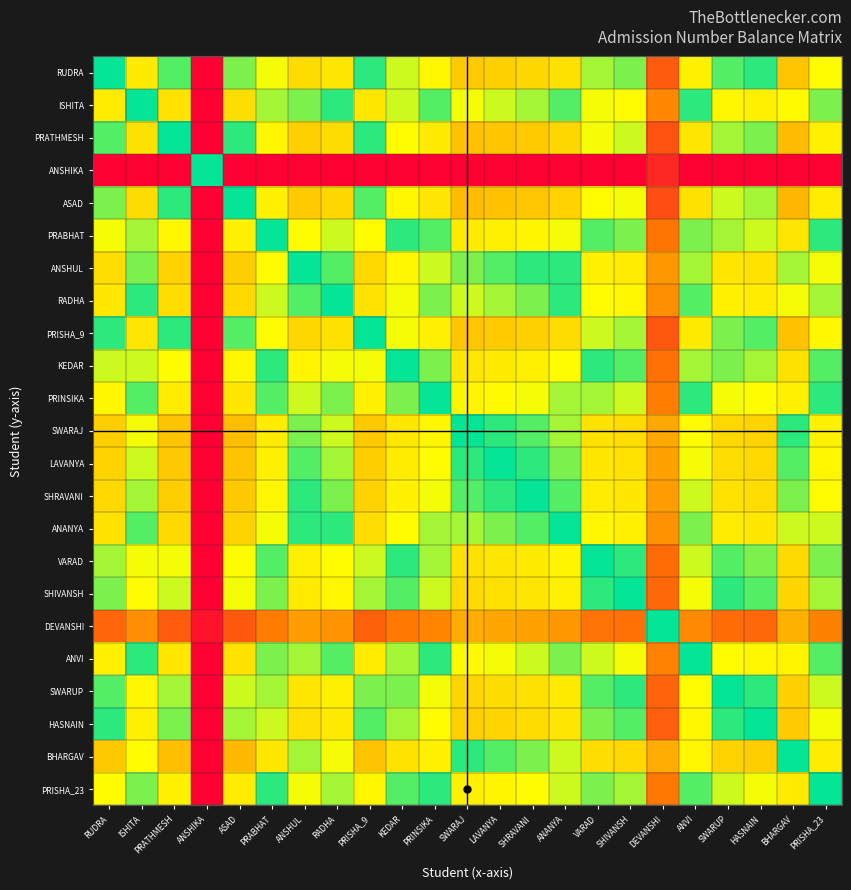

What is the greatest value displayed?

1.2